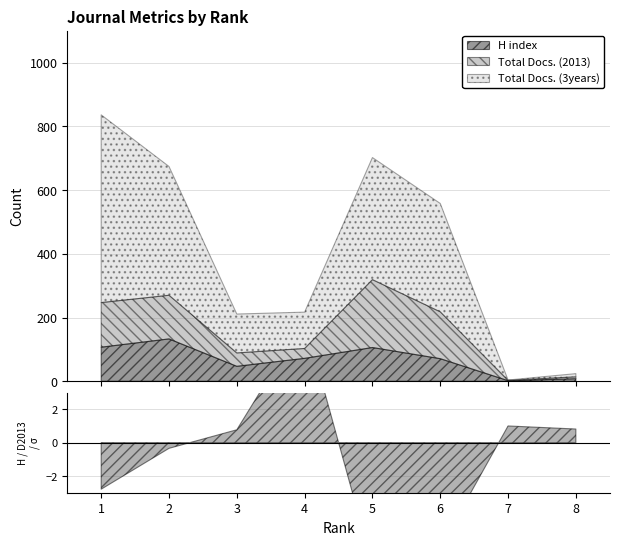

True or false: Total Docs. (2013) and Total Docs. (3years) intersect in this chart.

False